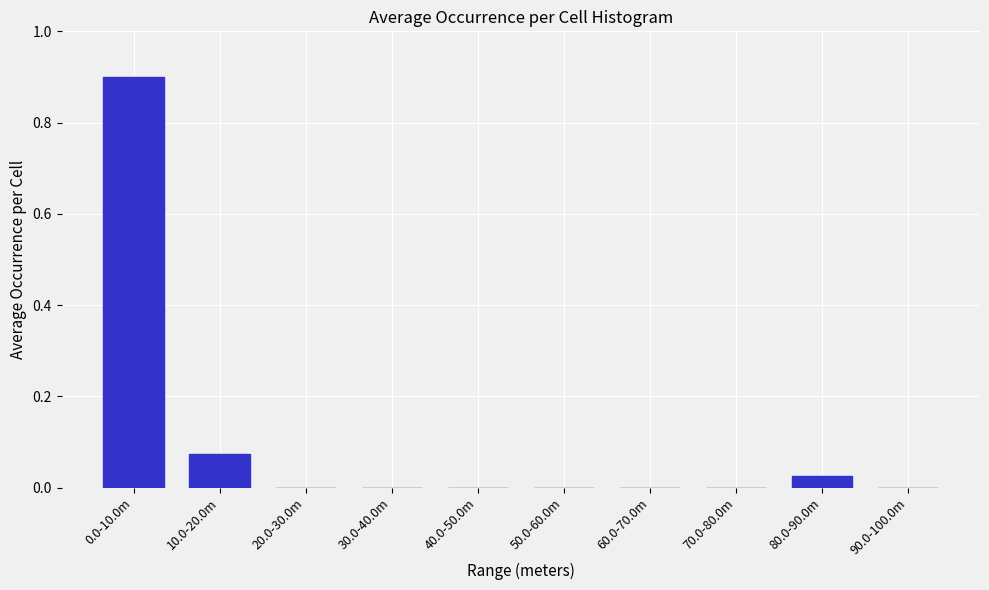

True or false: the data shows 0.5 at 0.0-10.0m.

False